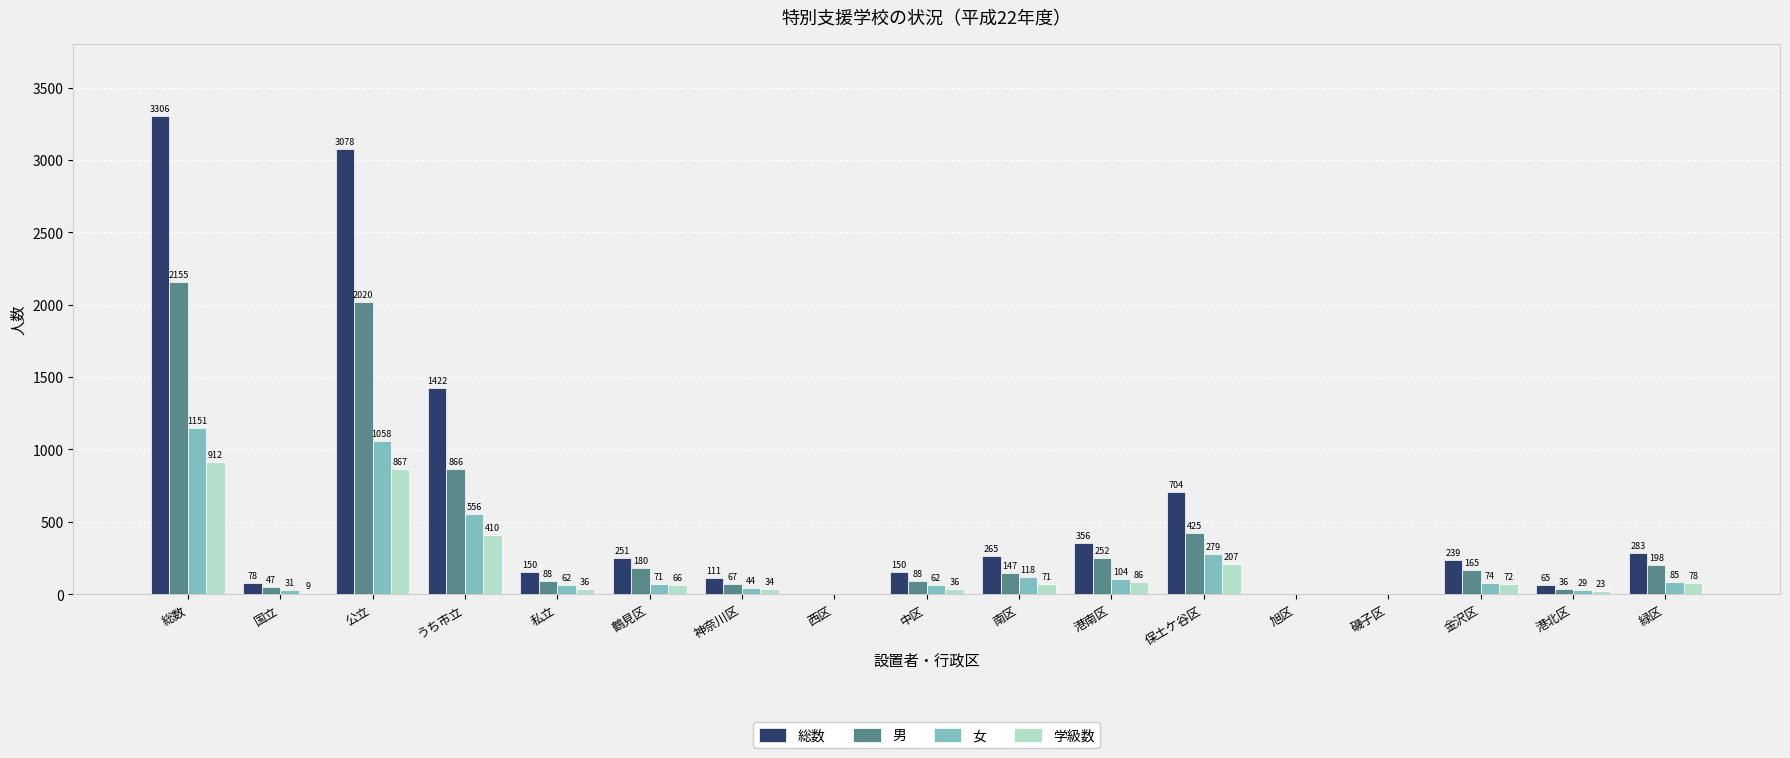

Between 総数 and 磯子区, which series saw the biggest shift?

総数